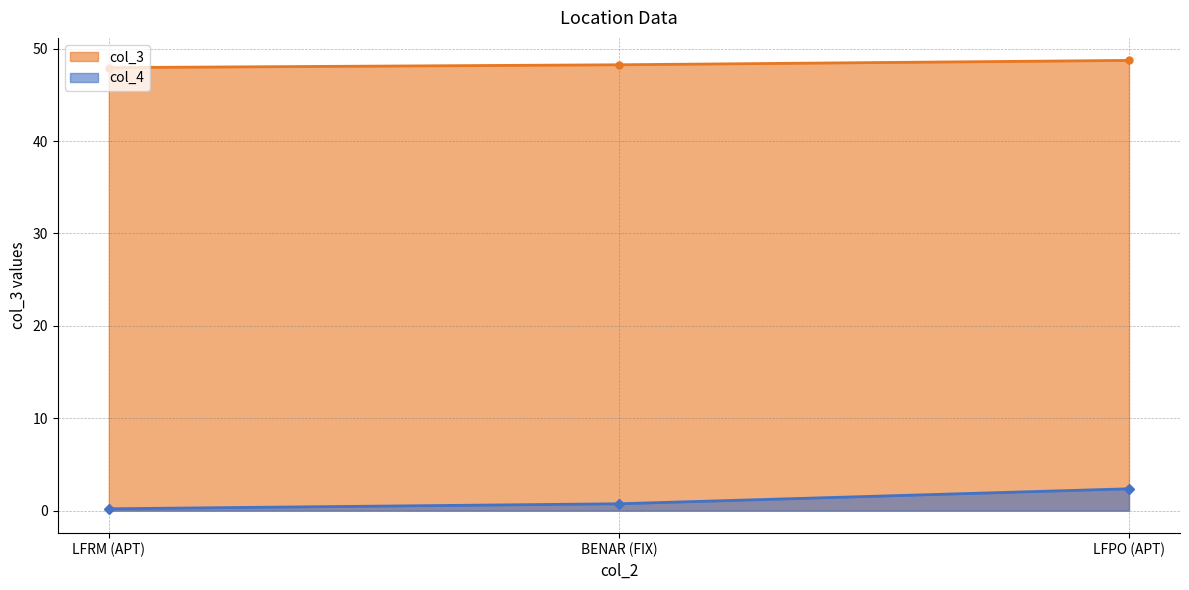

How many lines are shown in the chart?

2